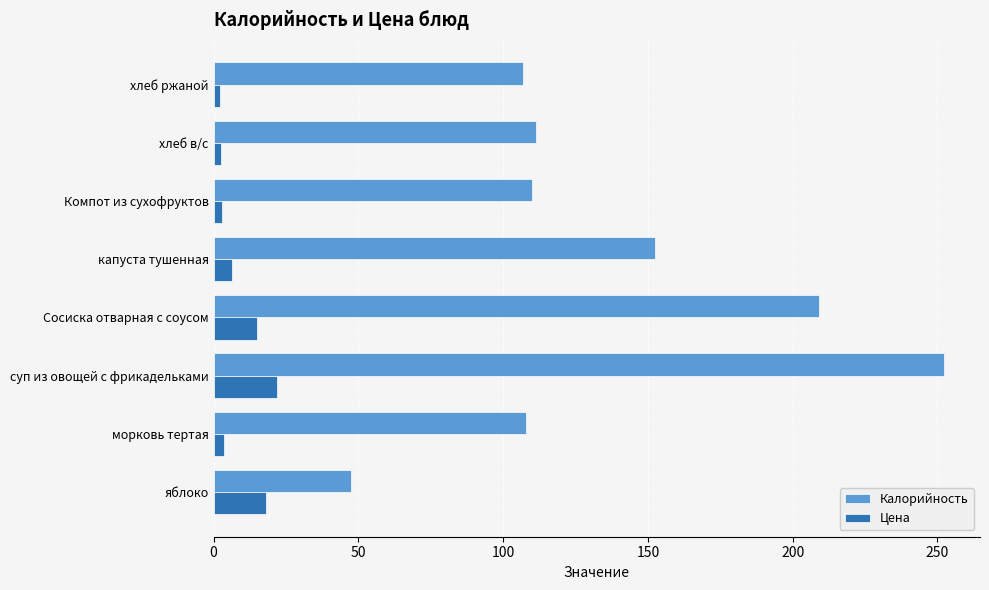

True or false: Калорийность has a value of 61.8 at яблоко.

False